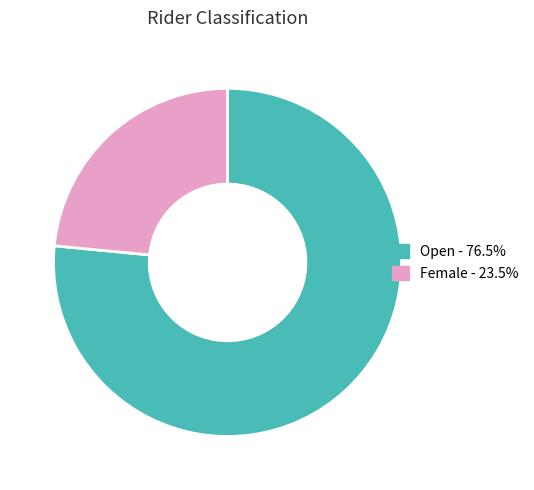

Rank the categories by value from highest to lowest.

Open, Female